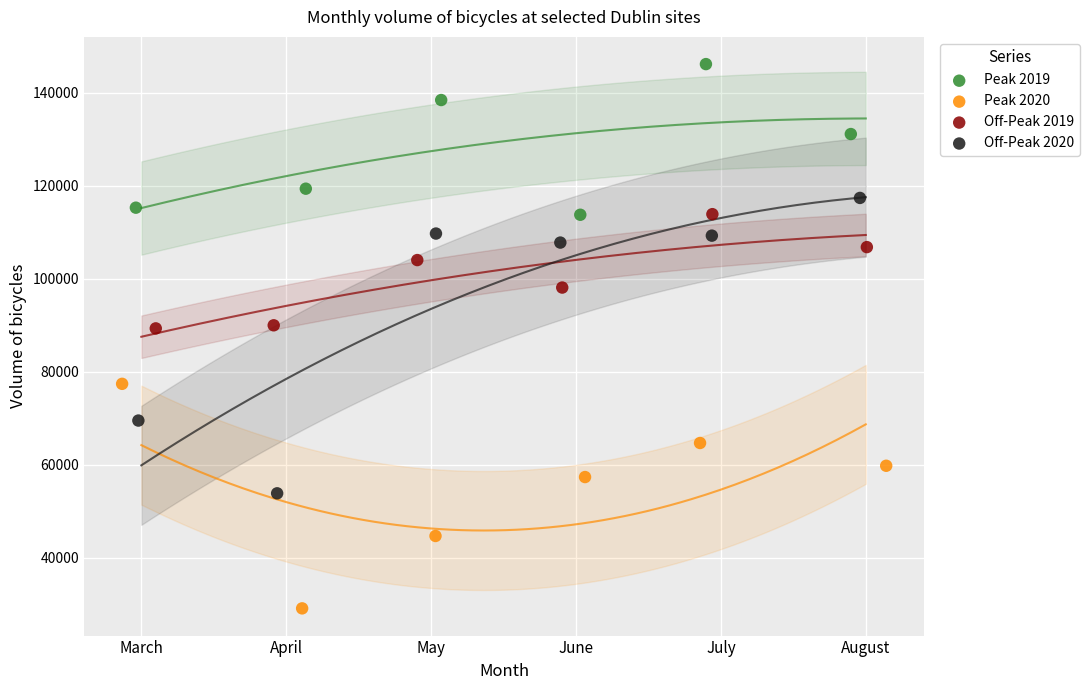

Which series contains the lowest Y value?

Peak 2020